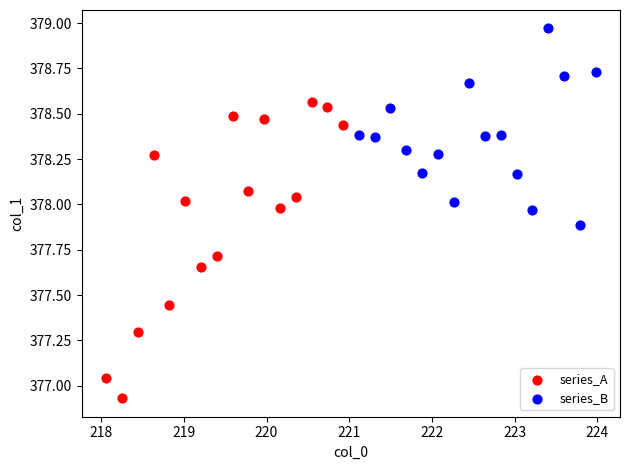

Which series has the largest Y range (max minus min)?

series_A